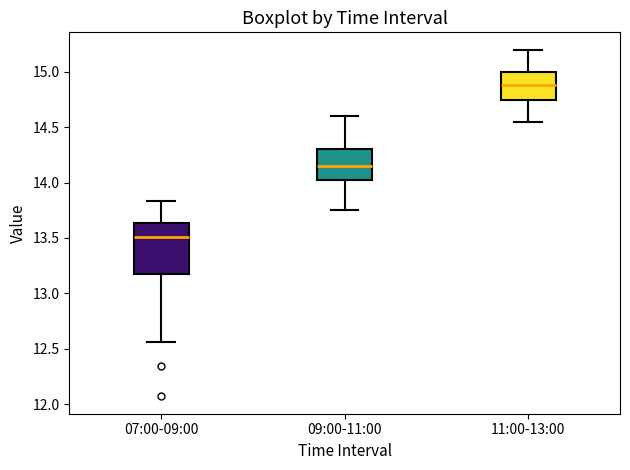

Which box's median line is the lowest?

07:00-09:00